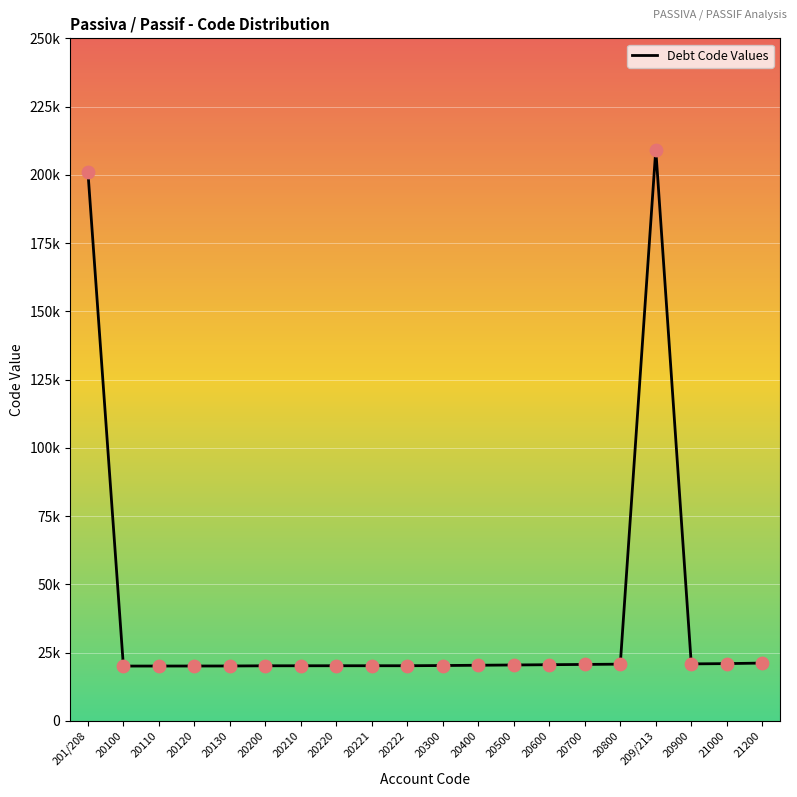

Does the chart have visible grid lines?

Yes